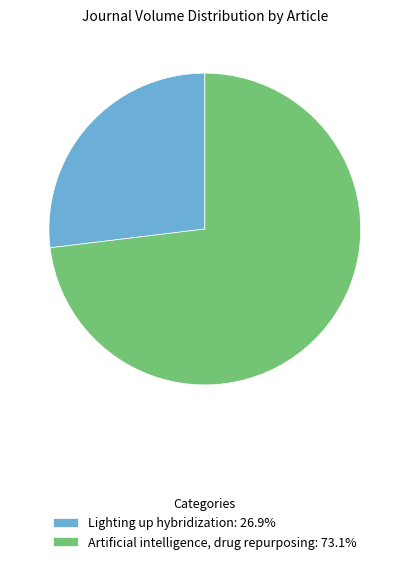

What is the ratio of the value at Artificial intelligence, drug repurposing: 73.1% to the value at Lighting up hybridization: 26.9%?

2.7